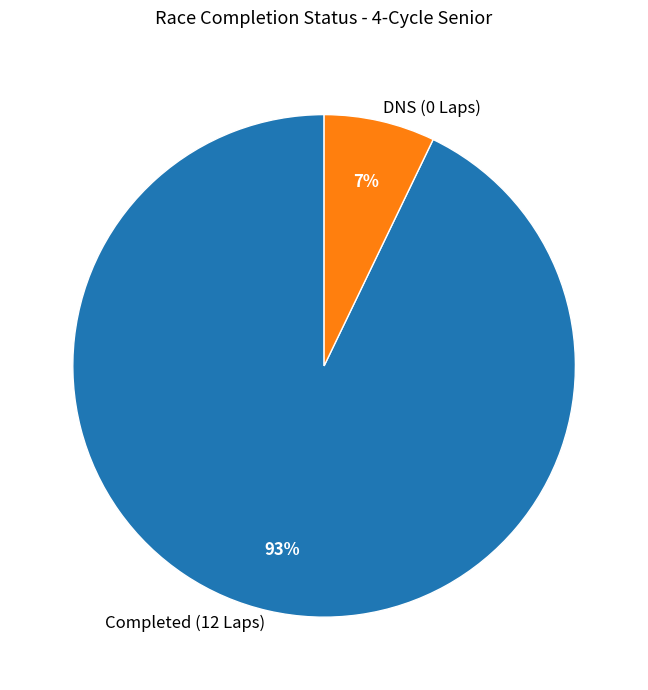

Is the sum of Completed (12 Laps) and DNS (0 Laps) greater than half?

Yes